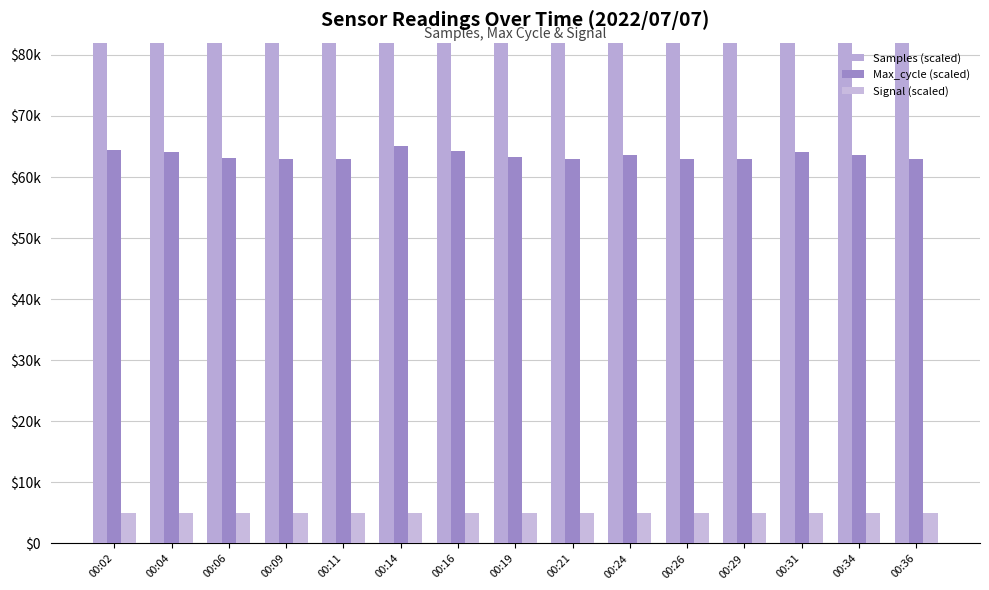

What is the difference between the highest and lowest values at 00:06?

363419.3